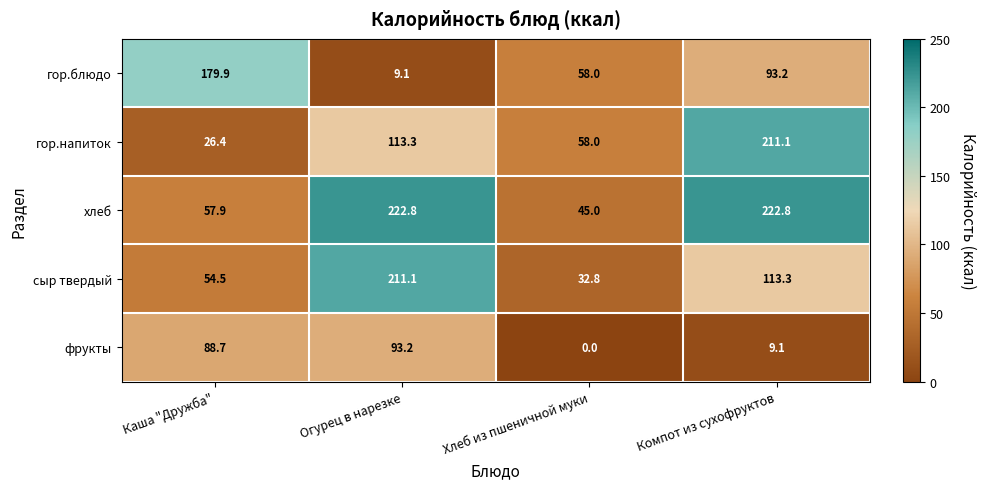

Is it true that сыр твердый equals 13.4 at Каша "Дружба"?

False